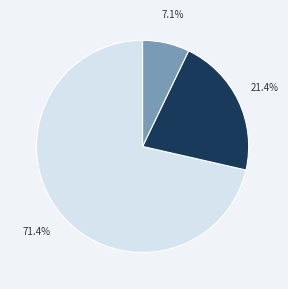

Which has a higher value, - 71.4% or DOWN 7.1%?

- 71.4%